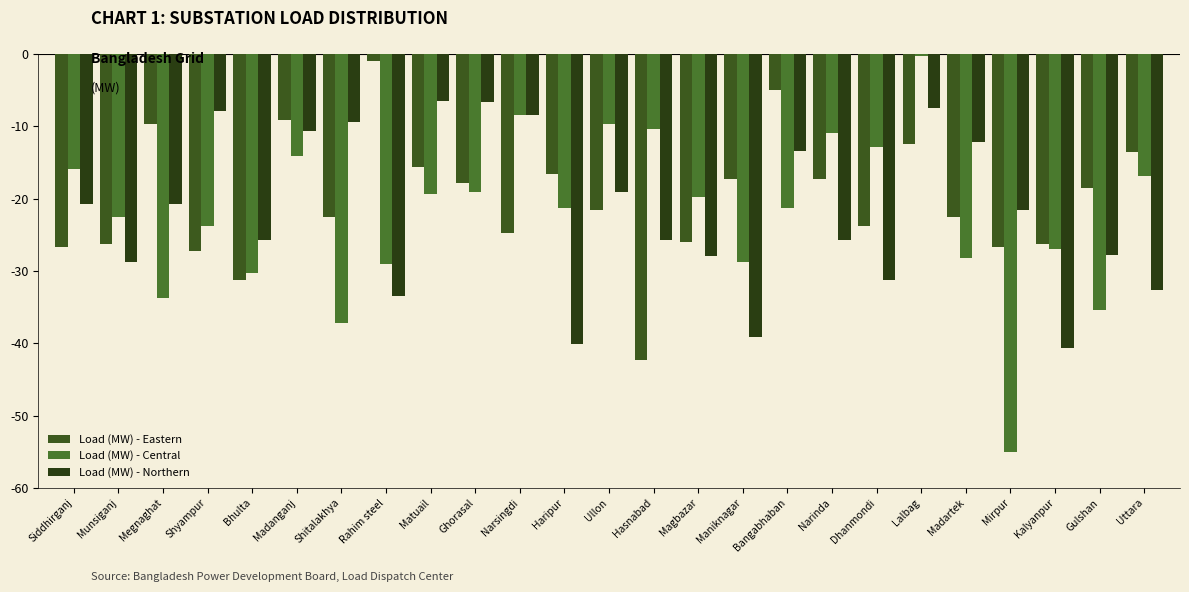

What is the spread (max minus min) of values at Magbazar?

8.2